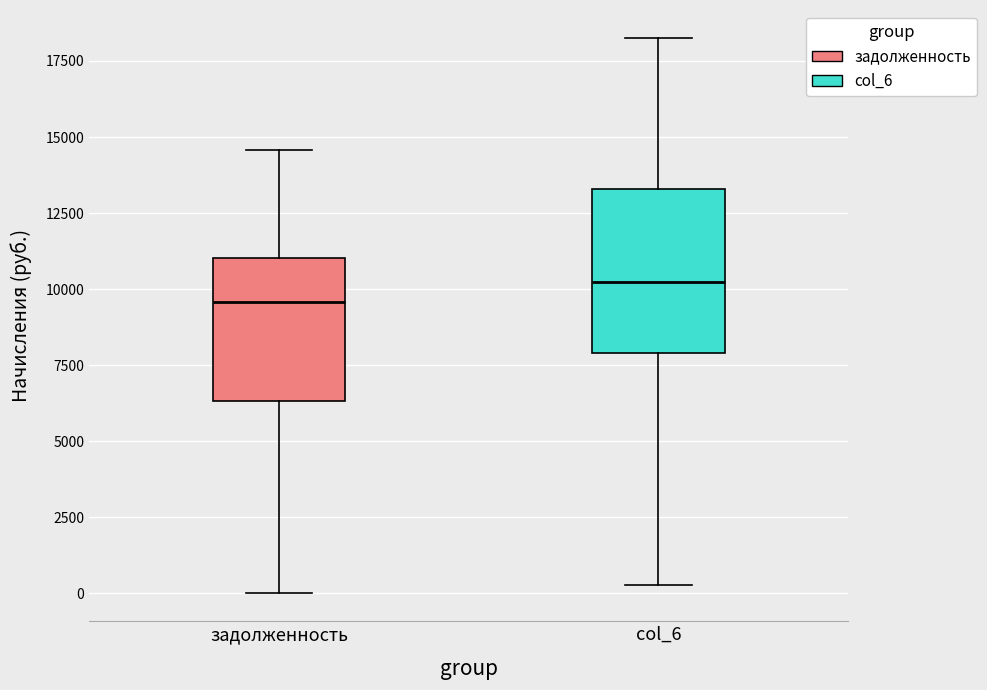

Where does the median line of the box for задолженность sit on the y-axis? The values are not printed on the chart, so give them approximately, as read against the axis.

9500